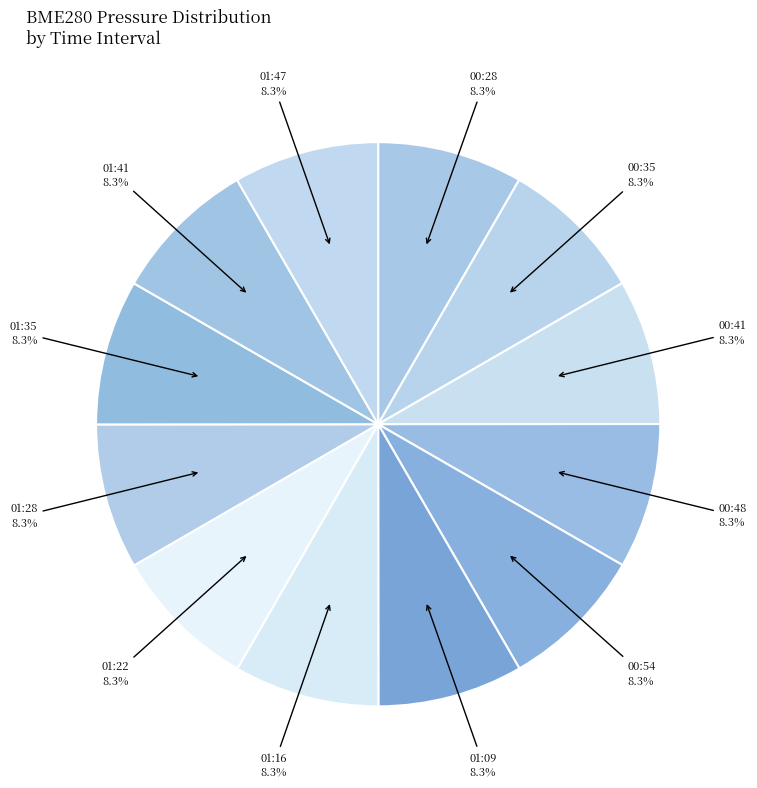

Does 00:41 account for over 50% of the chart?

No